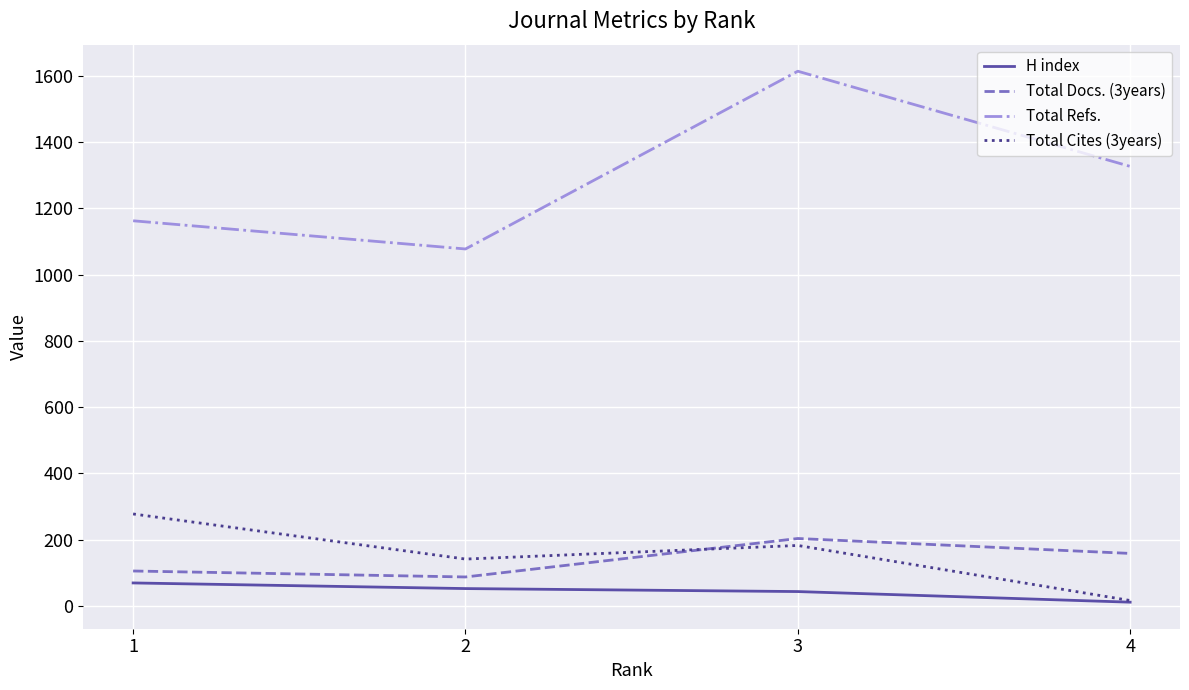

What is the minimum value shown in the chart?

12